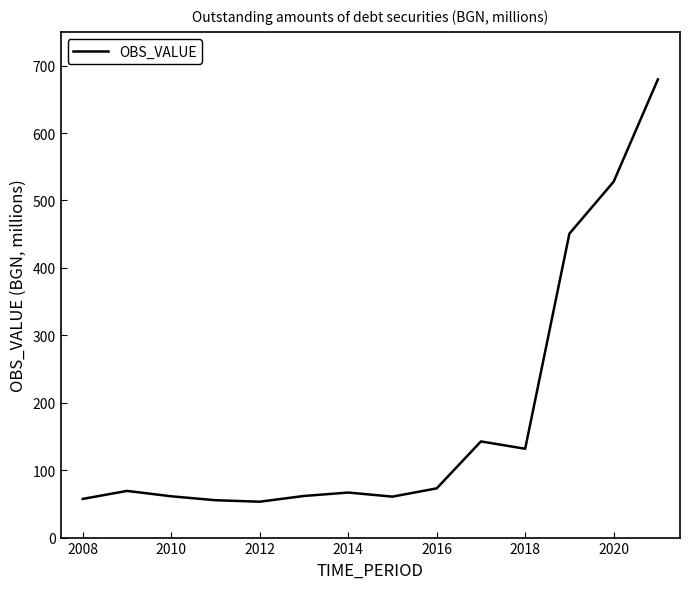

What is the greatest value displayed?

679.5